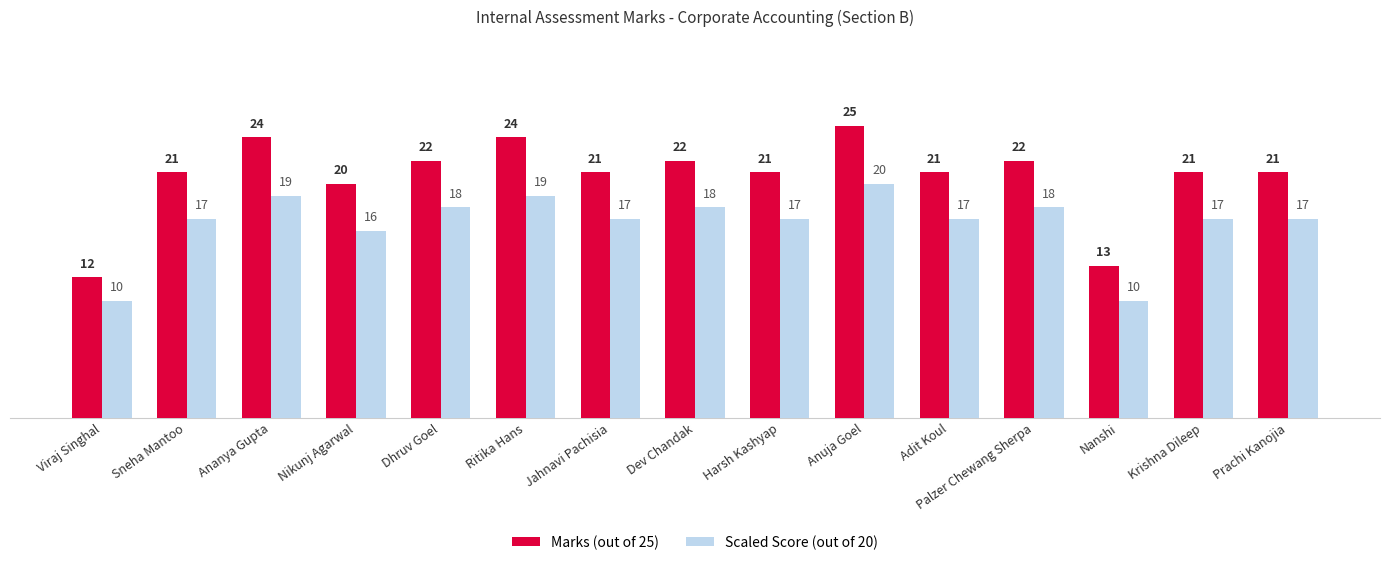

At which label is Scaled Score (out of 20) closest to 15?

Nikunj Agarwal